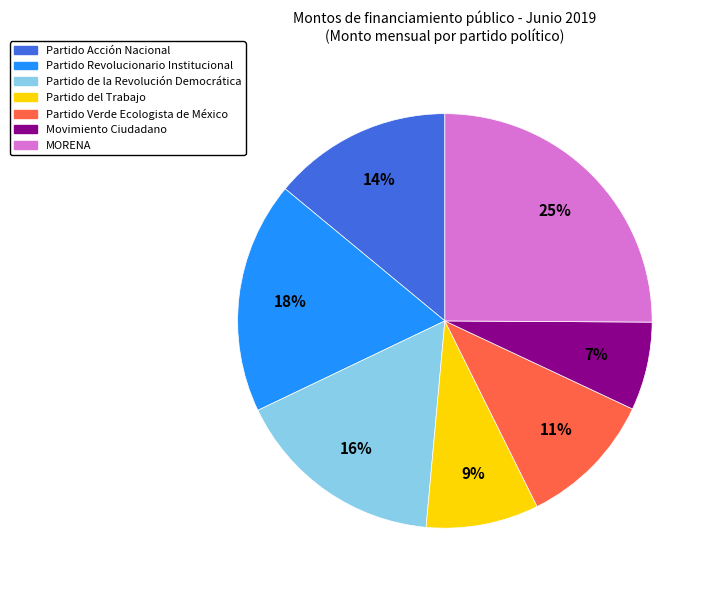

To the nearest percent, what is the average slice percentage?

14%